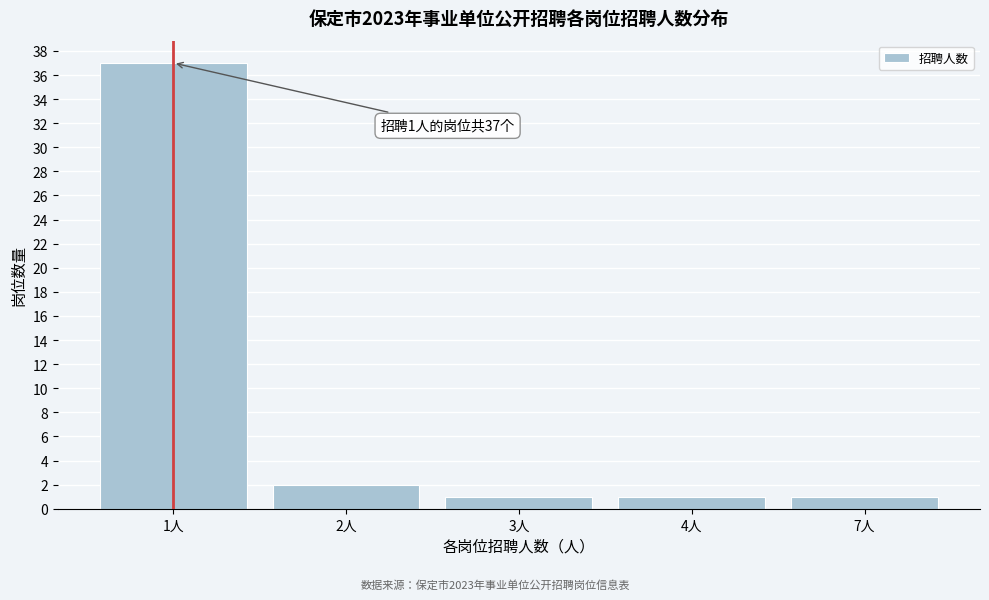

Reading left to right, what are all the values shown in this chart?

1人=37	2人=2	3人=1	4人=1	7人=1